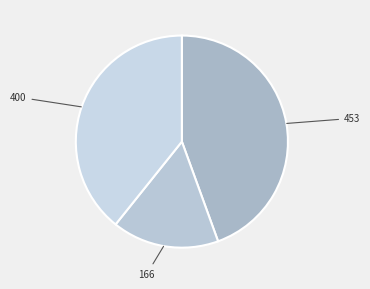

The 166 slice represents 16% of the pie. True or false?

True